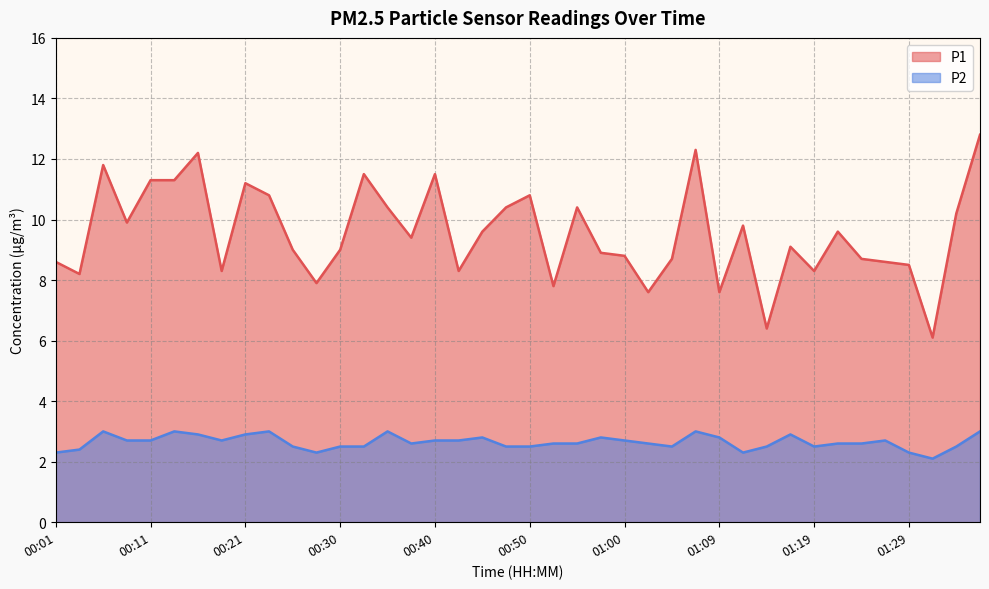

True or false: P2 and P1 cross at least once.

False